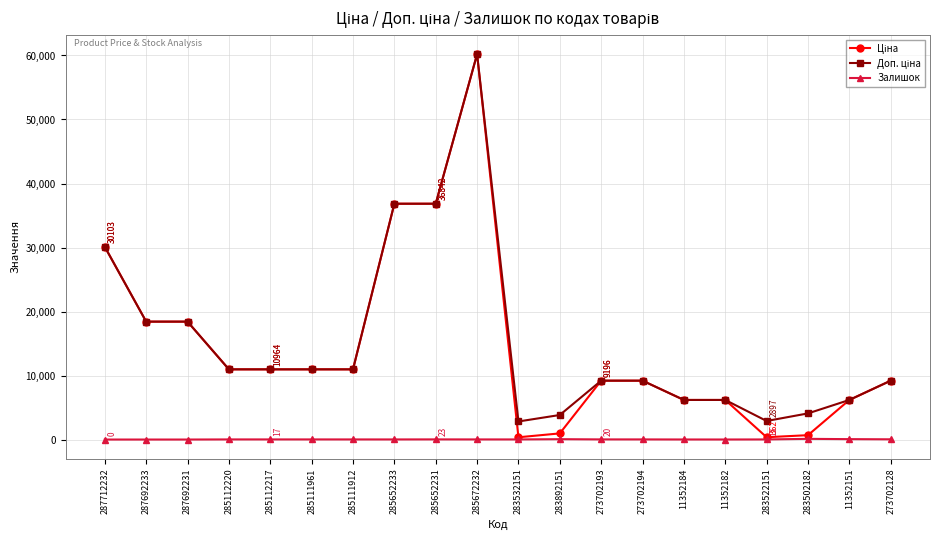

At which category is the sum across all series the highest?

285672232